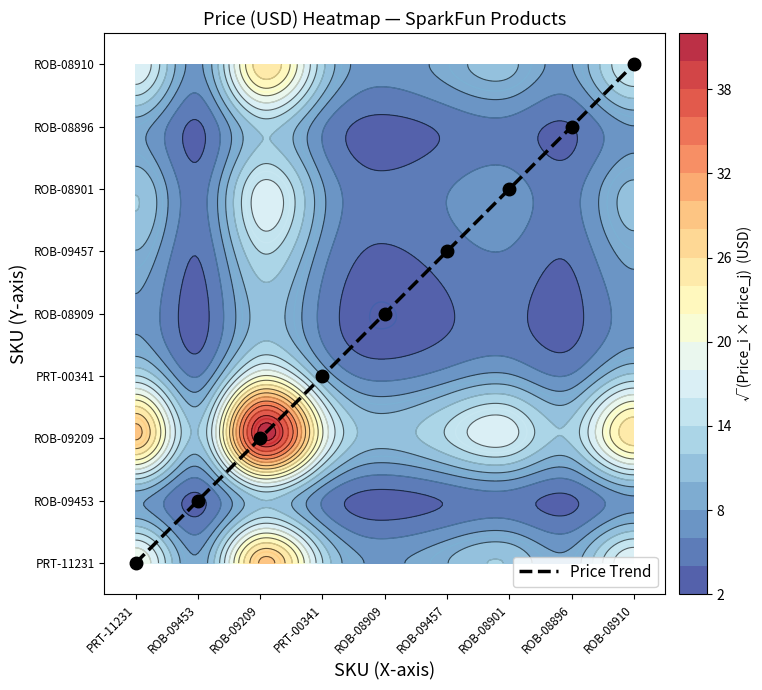

How many data points are less than 4?

4